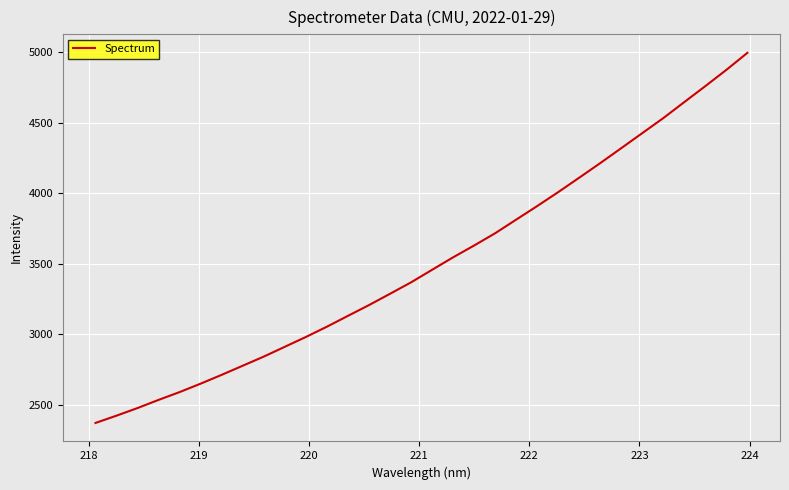

What is the smallest value displayed?

2371.6